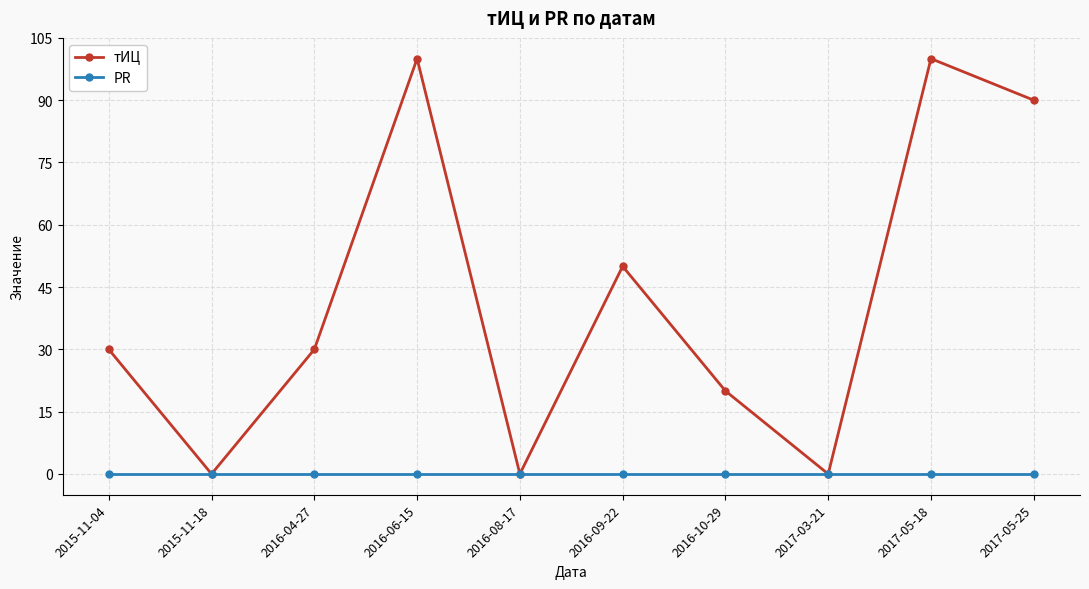

Which series has the largest total across all categories?

тИЦ